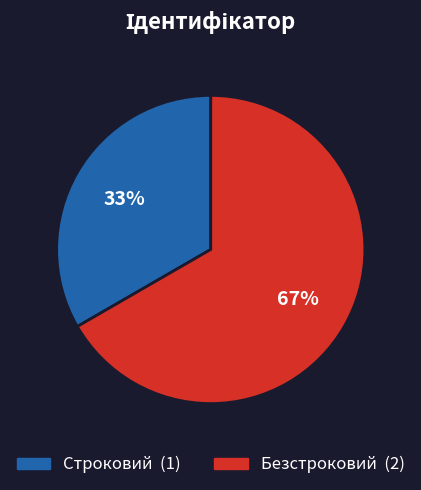

What is the largest slice in the pie chart?

Безстроковий